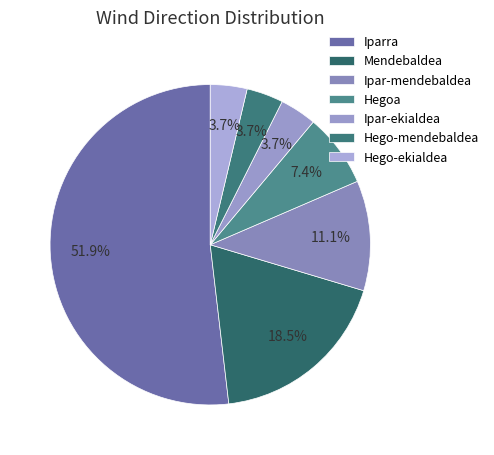

How many segments does this pie chart have?

7